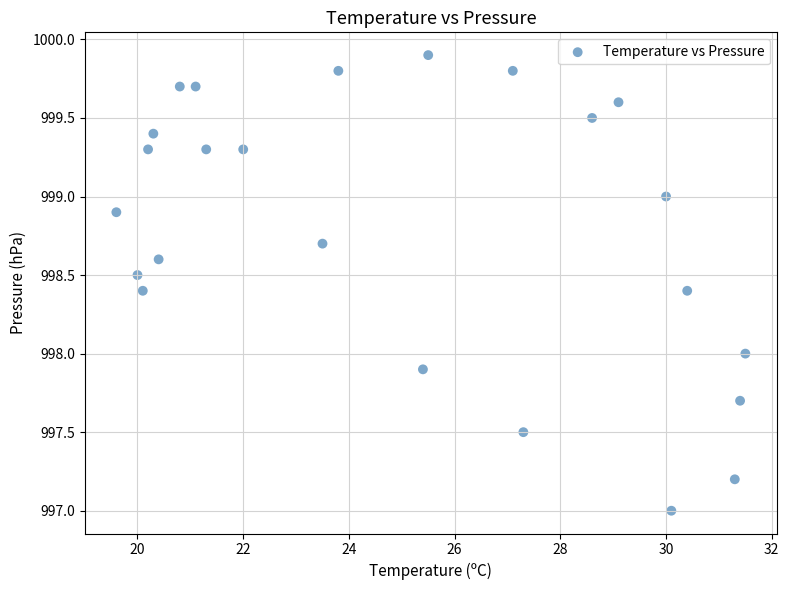

What is the range of X values (max minus min)?

11.9